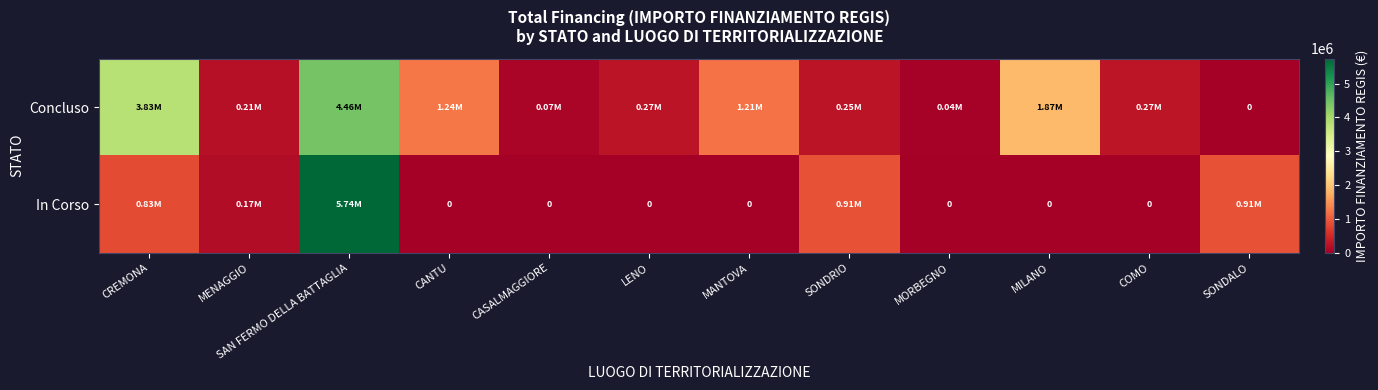

At which label is In Corso closest to 2871128?

SONDRIO